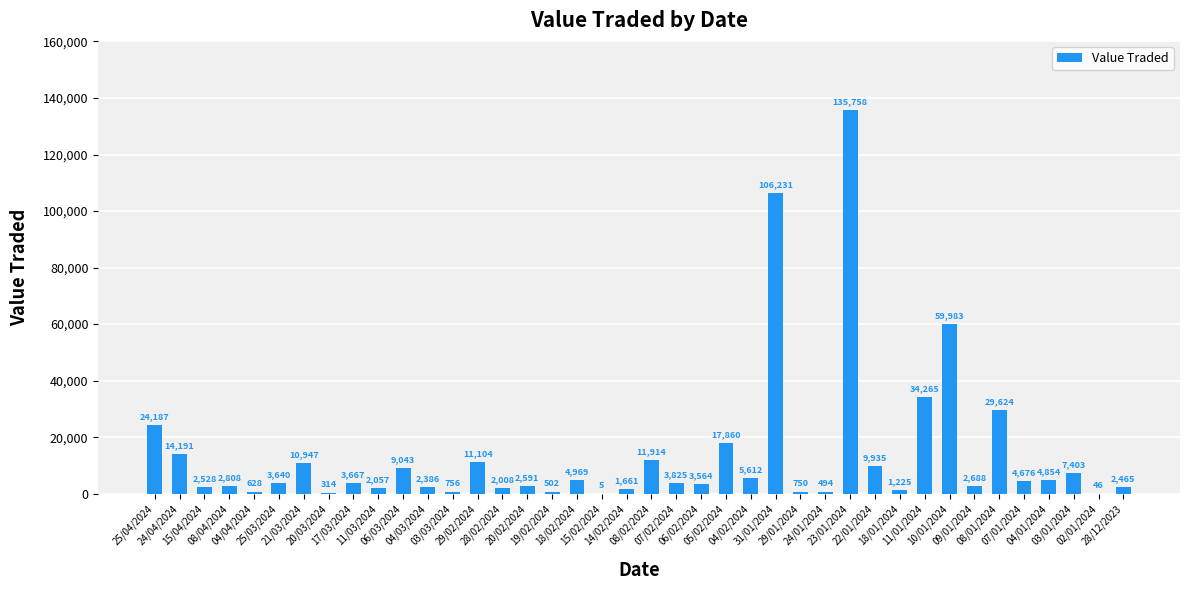

What is the greatest value displayed?

135758